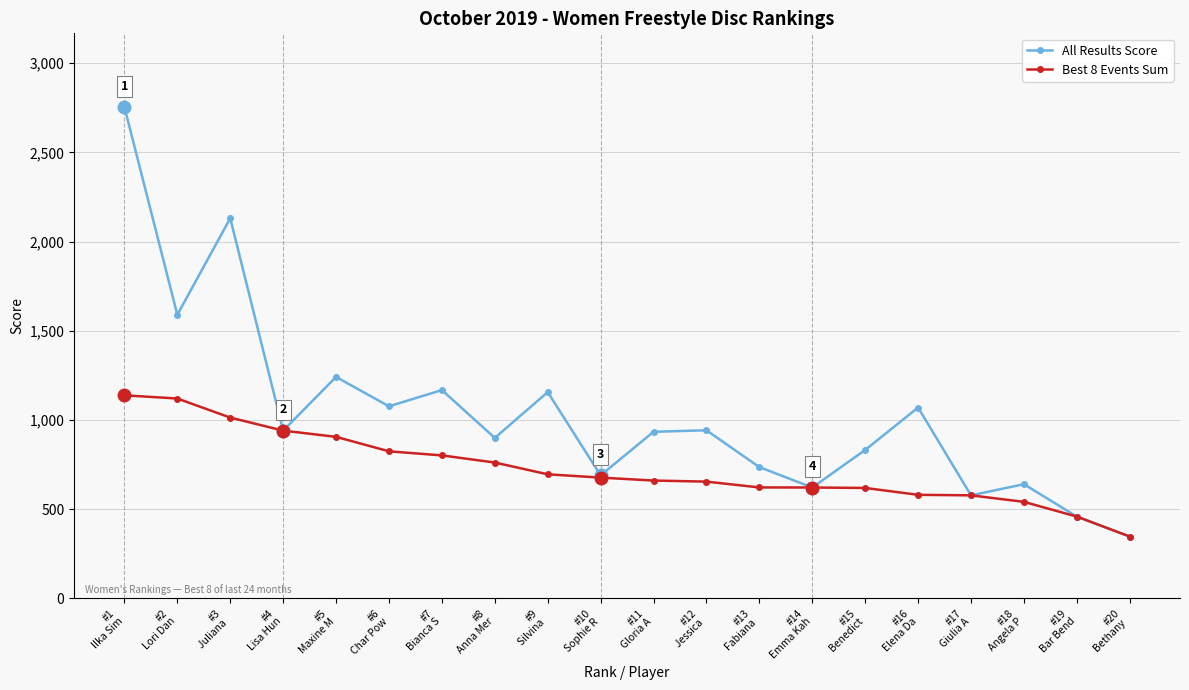

Which series has the largest total across all categories?

All Results Score